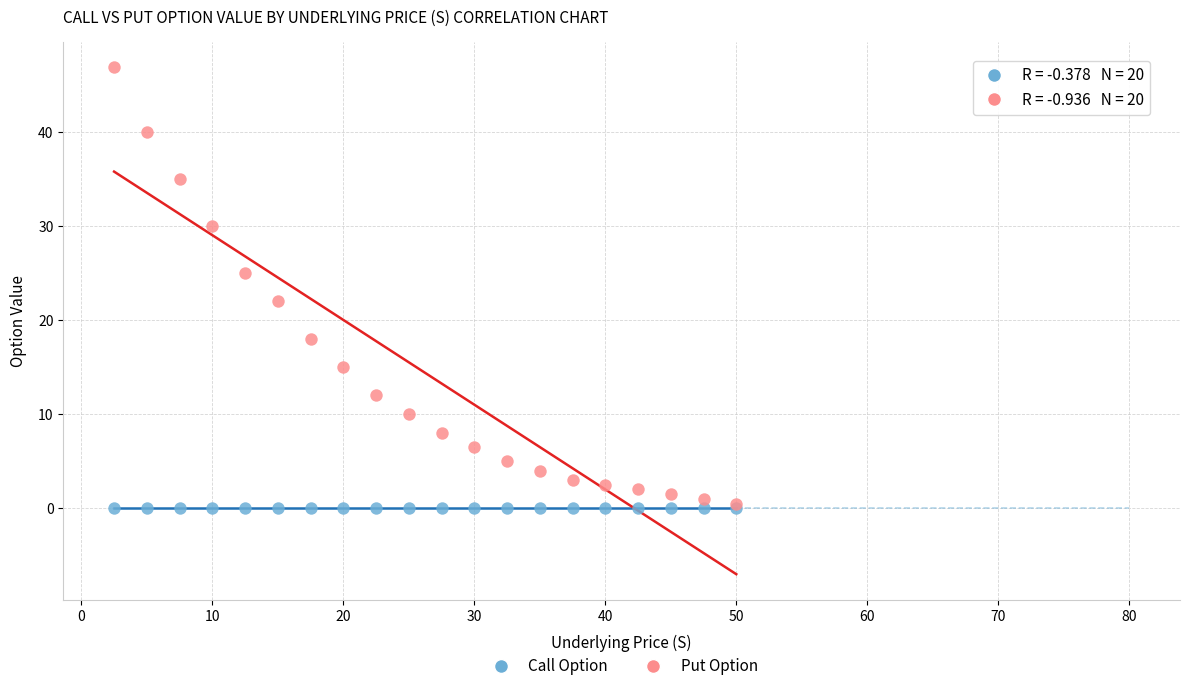

Which series has the largest Y range (max minus min)?

Put Option